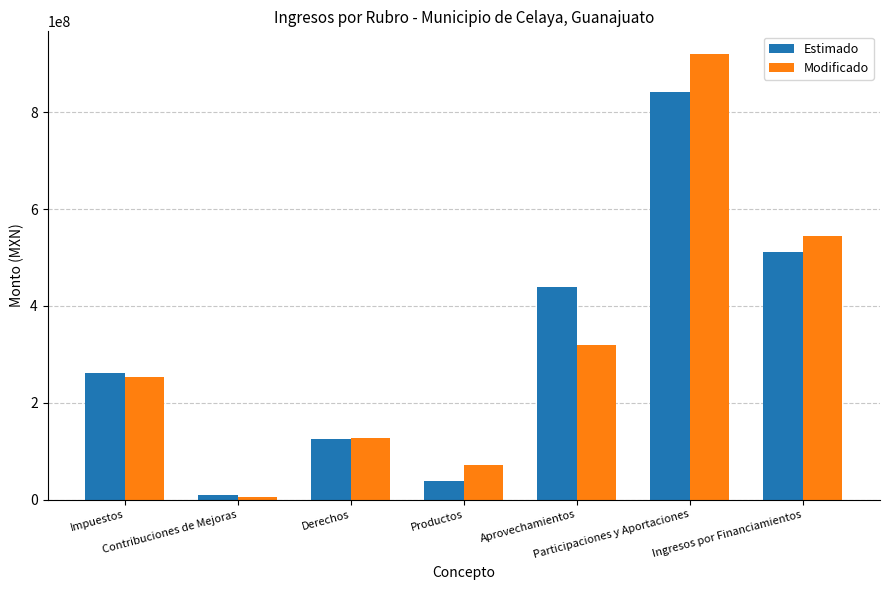

At how many categories does at least one series exceed 328984303?

3